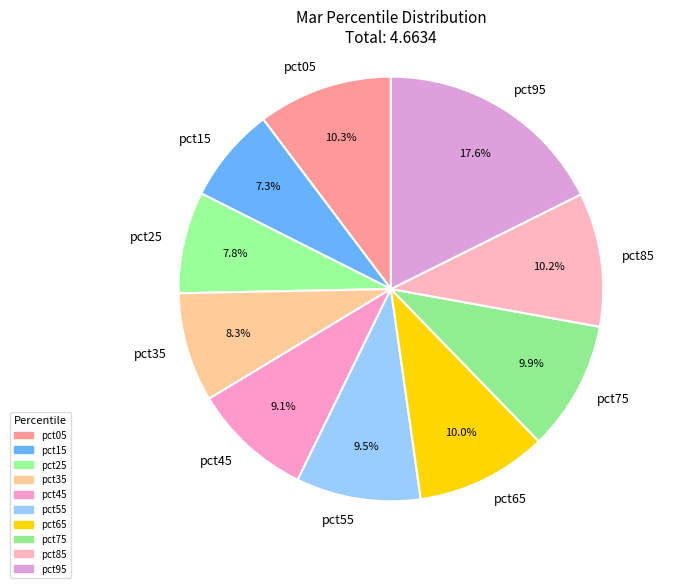

Is pct25 the majority of the pie?

No